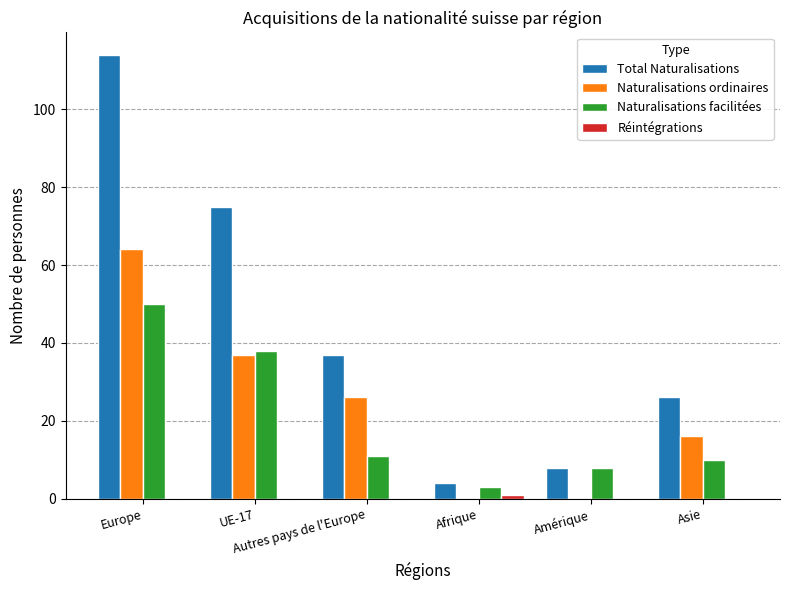

What is the sum of the Naturalisations ordinaires values at UE-17 and Afrique?

37